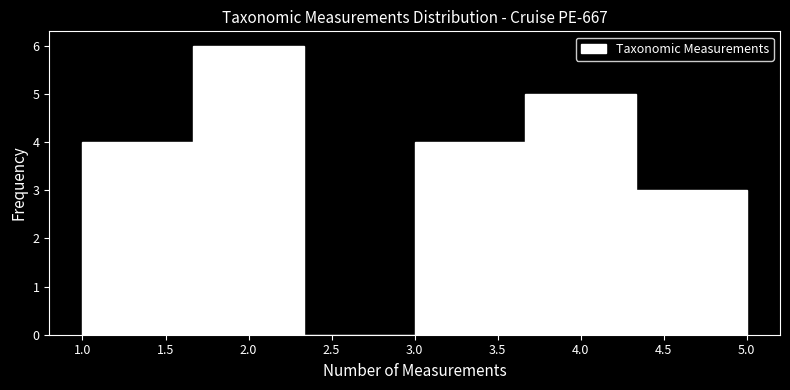

How tall is the bar that spans 4.35 to 5.00 on the x-axis? Neither the bar edges nor the heights are printed on the chart, so give them approximately, as read against the axes.

3